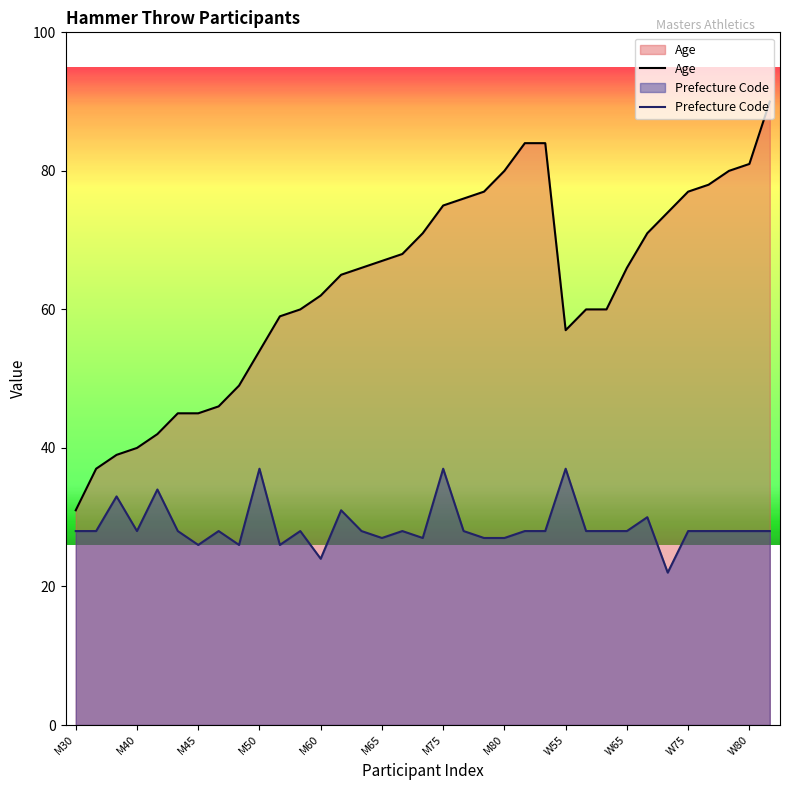

Is it true that Prefecture Code equals 47 at M30?

False